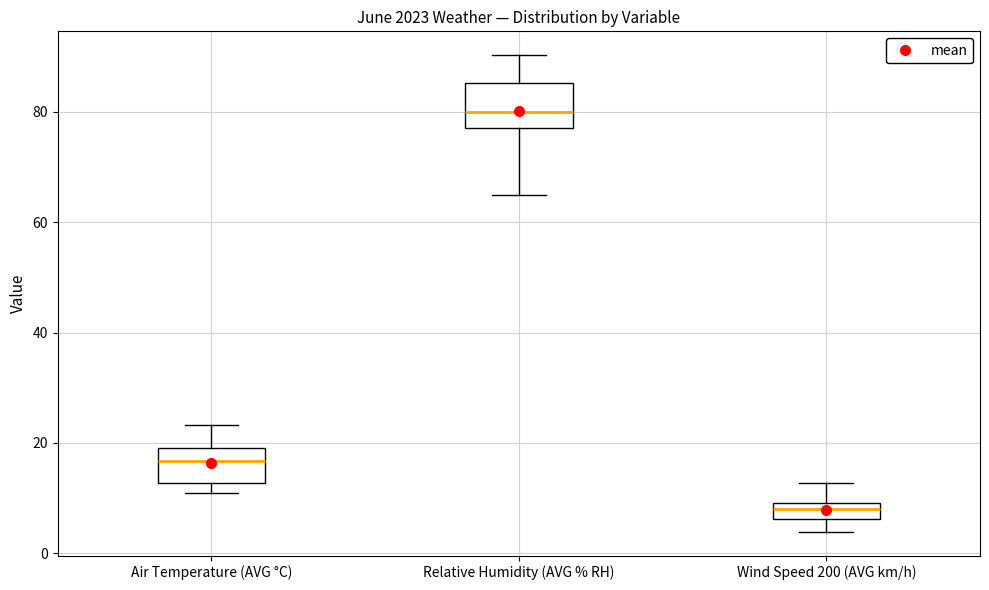

Comparing the boxes themselves (not the whiskers), which one is the tallest?

Relative Humidity (AVG % RH)